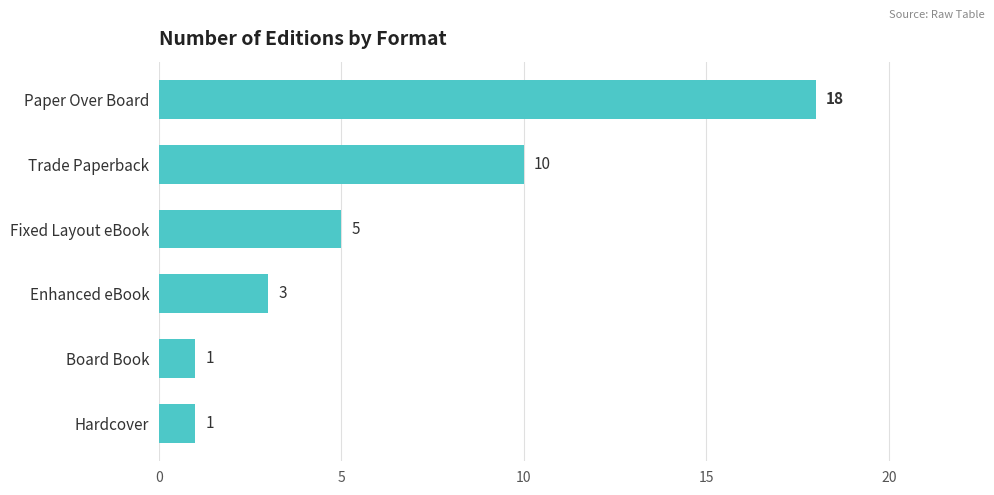

What is the sum of all values?

38